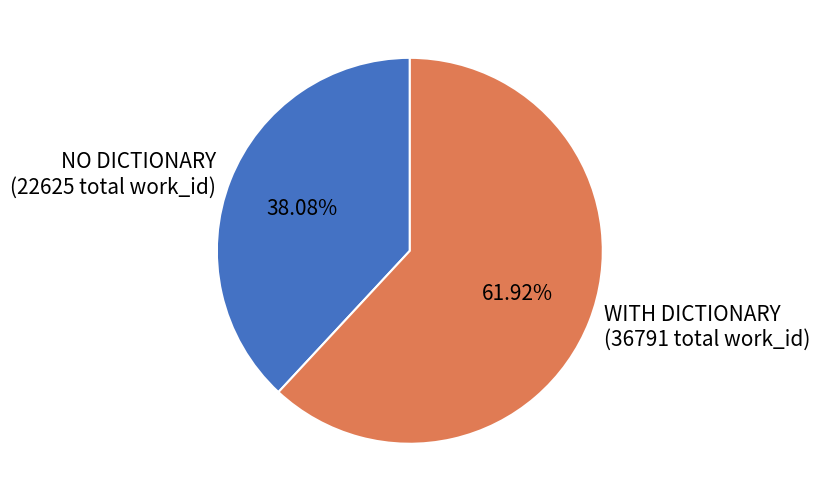

Rank the categories by value from lowest to highest.

NO DICTIONARY (22625 total work_id), WITH DICTIONARY (36791 total work_id)